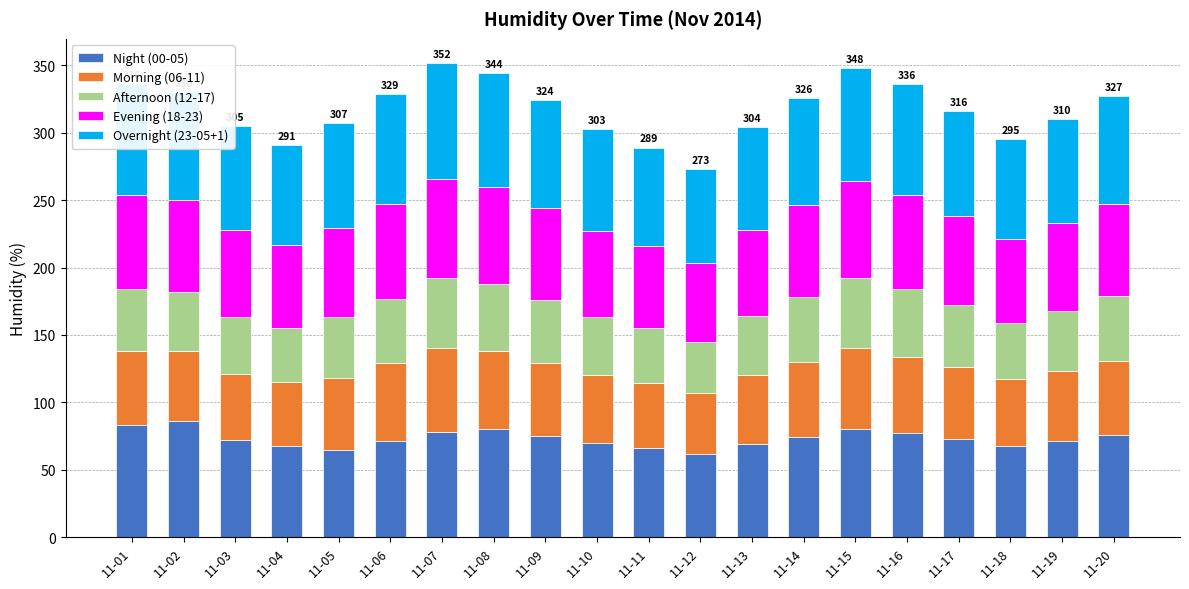

What is the sum of all Night (00-05) values?

1464